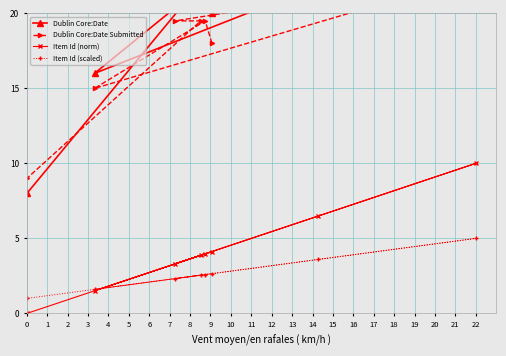

What is the maximum value for Item Id (norm)?

10.0